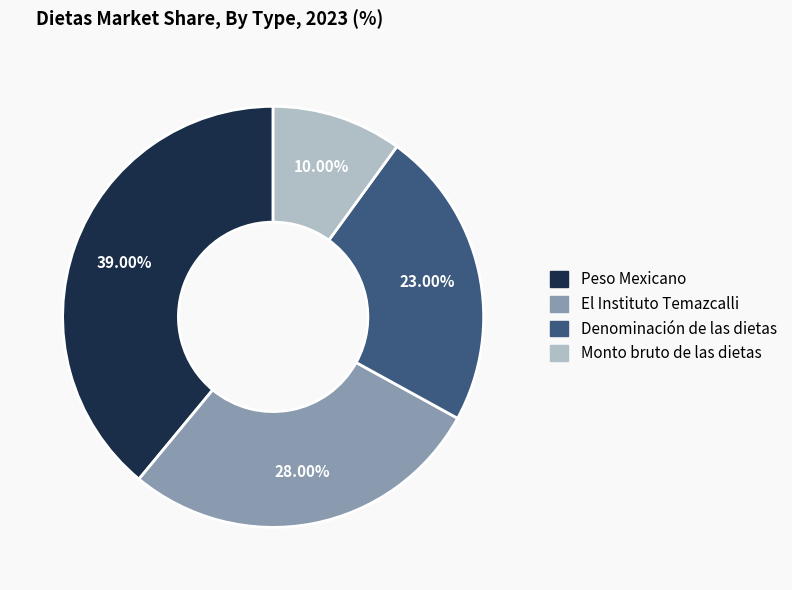

How many segments does this pie chart have?

4